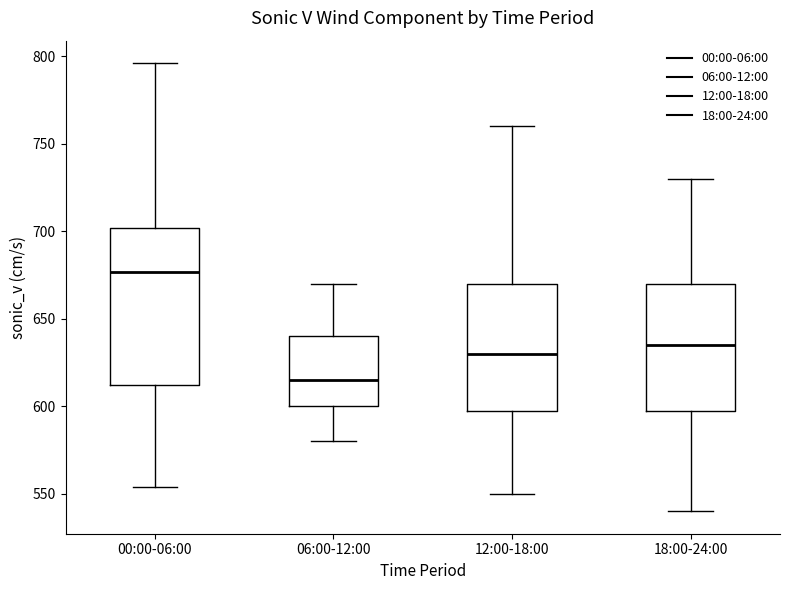

Reading left to right, transcribe this box plot: for each box, give where its median line is, the range the box spans, and where its two whiskers end, as read against the y-axis. The values are not printed on the chart, so give them approximately, as read against the axis.

00:00-06:00: median 675, box 610 to 700, whiskers 555 to 795
06:00-12:00: median 615, box 600 to 640, whiskers 580 to 670
12:00-18:00: median 630, box 600 to 670, whiskers 550 to 760
18:00-24:00: median 635, box 600 to 670, whiskers 540 to 730